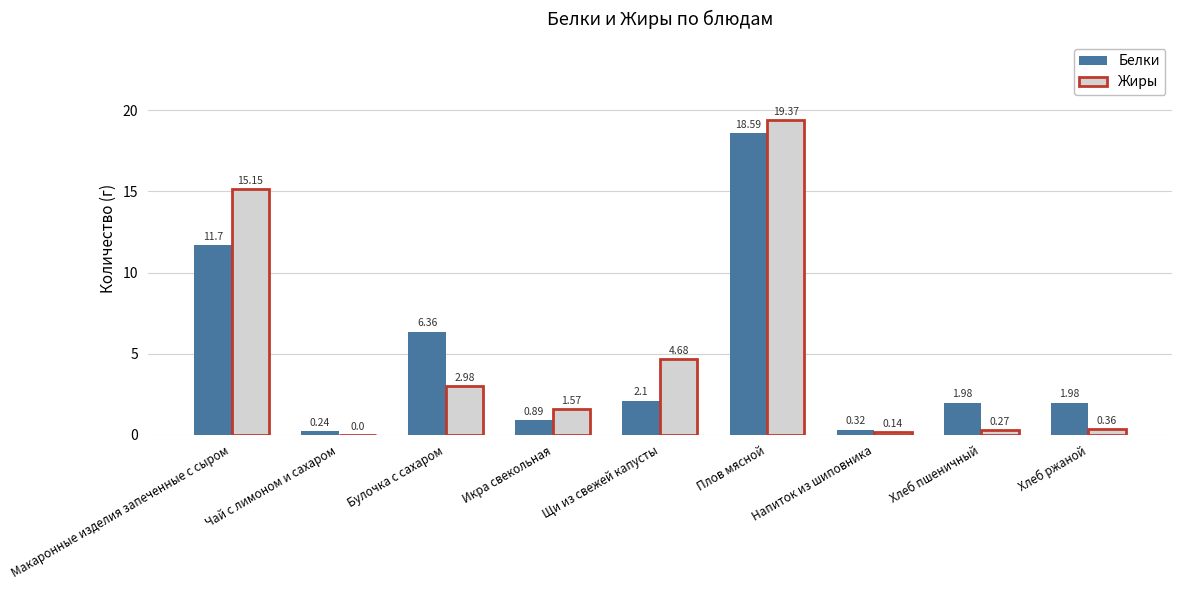

True or false: Жиры has a value of 2.3 at Икра свекольная.

False